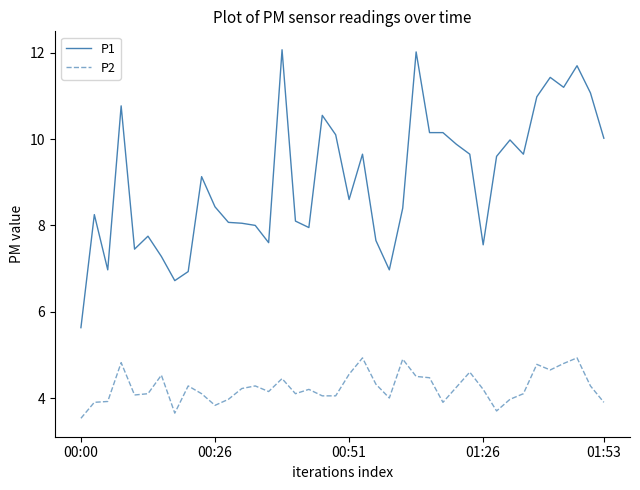

What are all the series names shown in the legend?

P1, P2